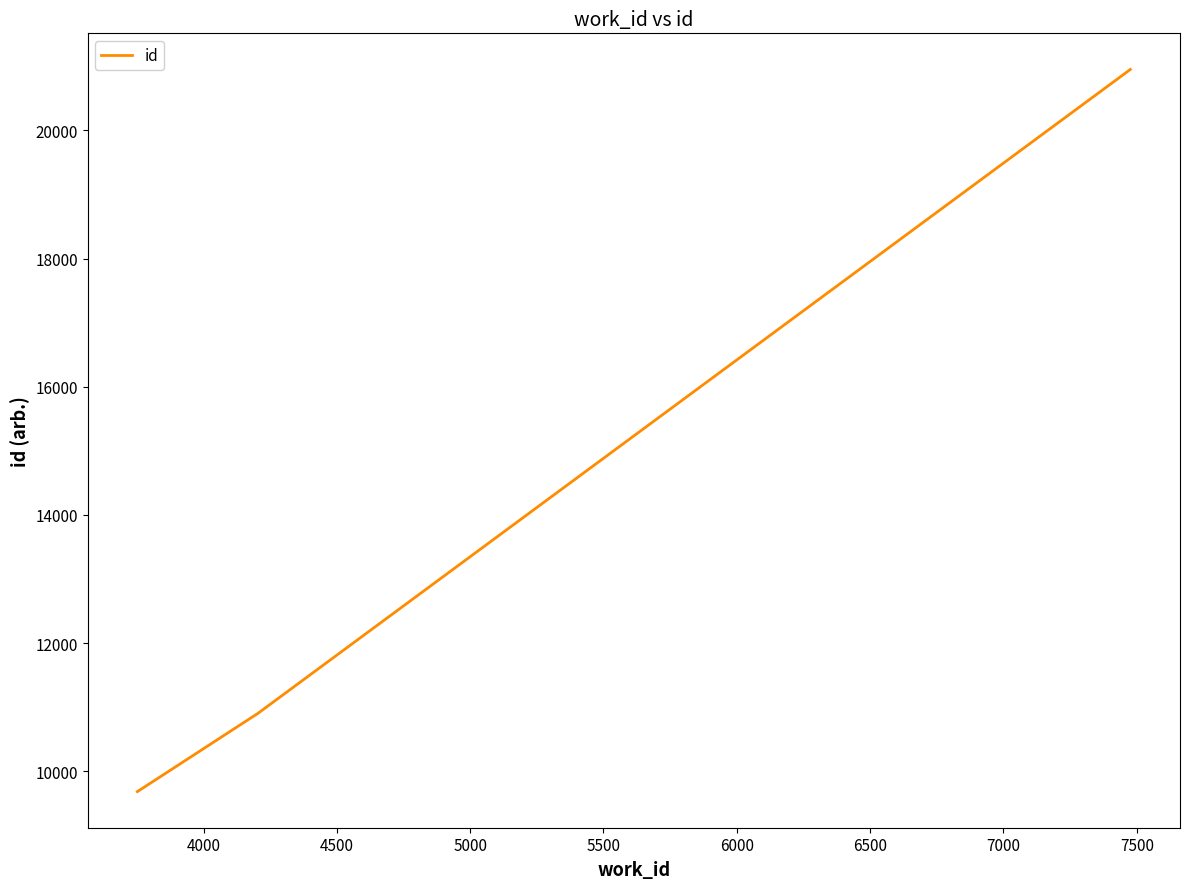

What is the difference between the maximum and minimum values?

11271